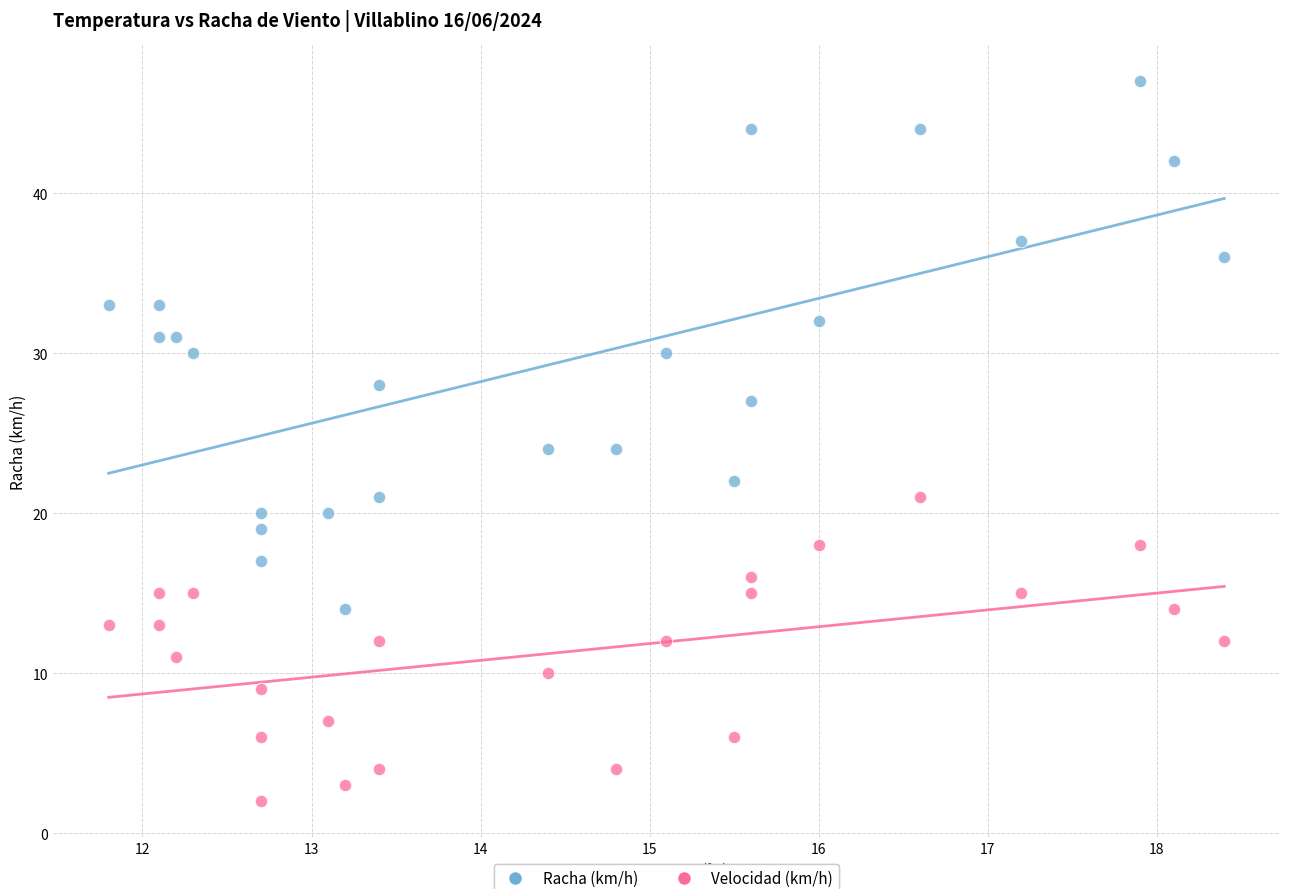

Across all data points, what is the range of Y values (max minus min)?

45